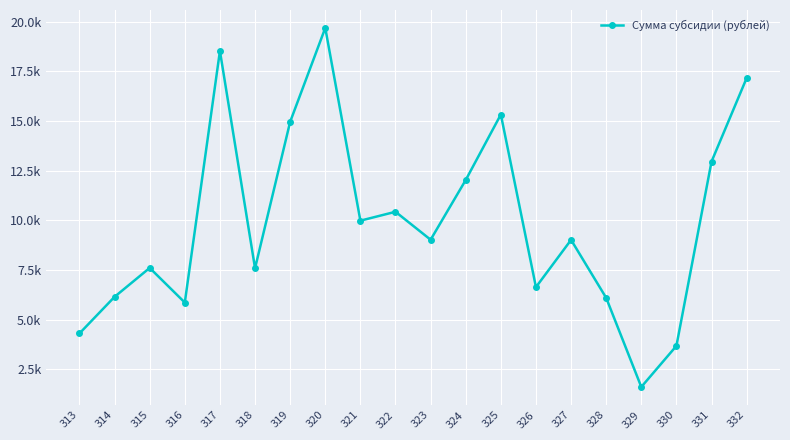

What is the smallest value displayed?

1604